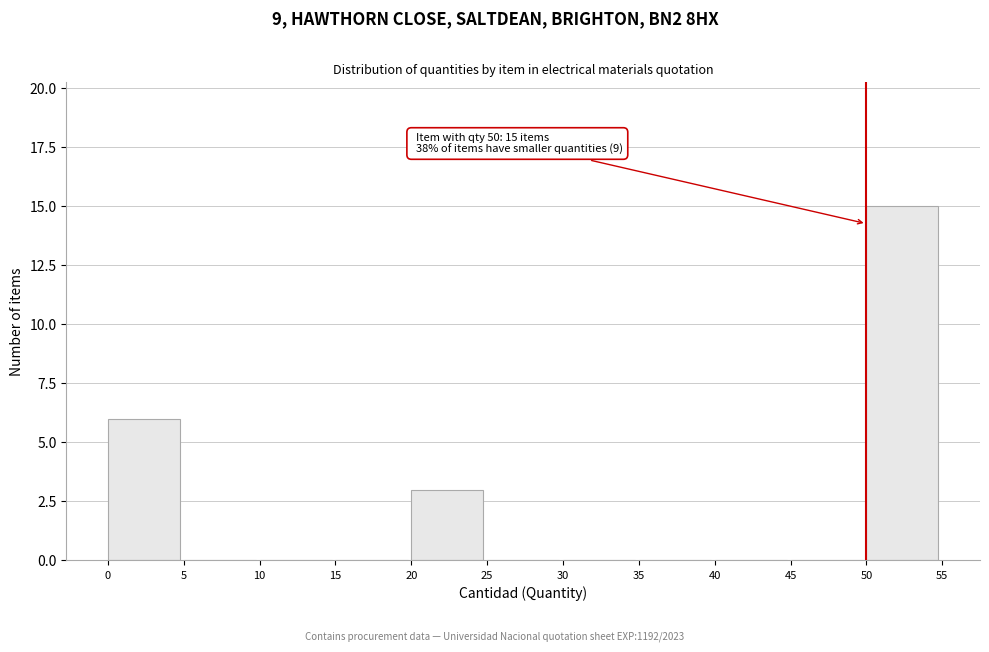

Which range on the x-axis has the tallest bar?

50 to 55